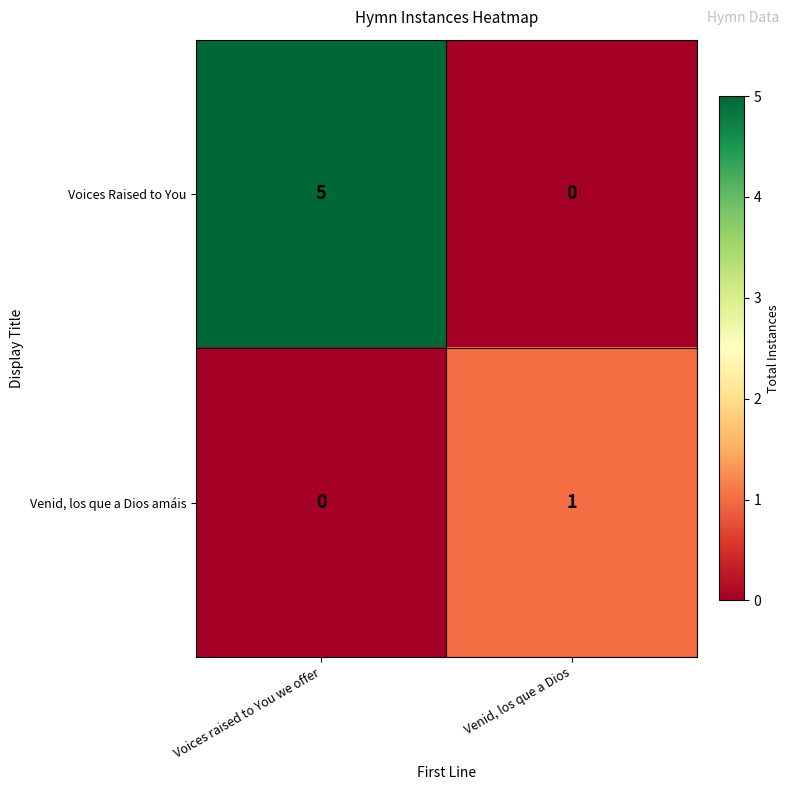

What is the sum of the Voices Raised to You values at Voices raised to You we offer and Venid, los que a Dios?

5